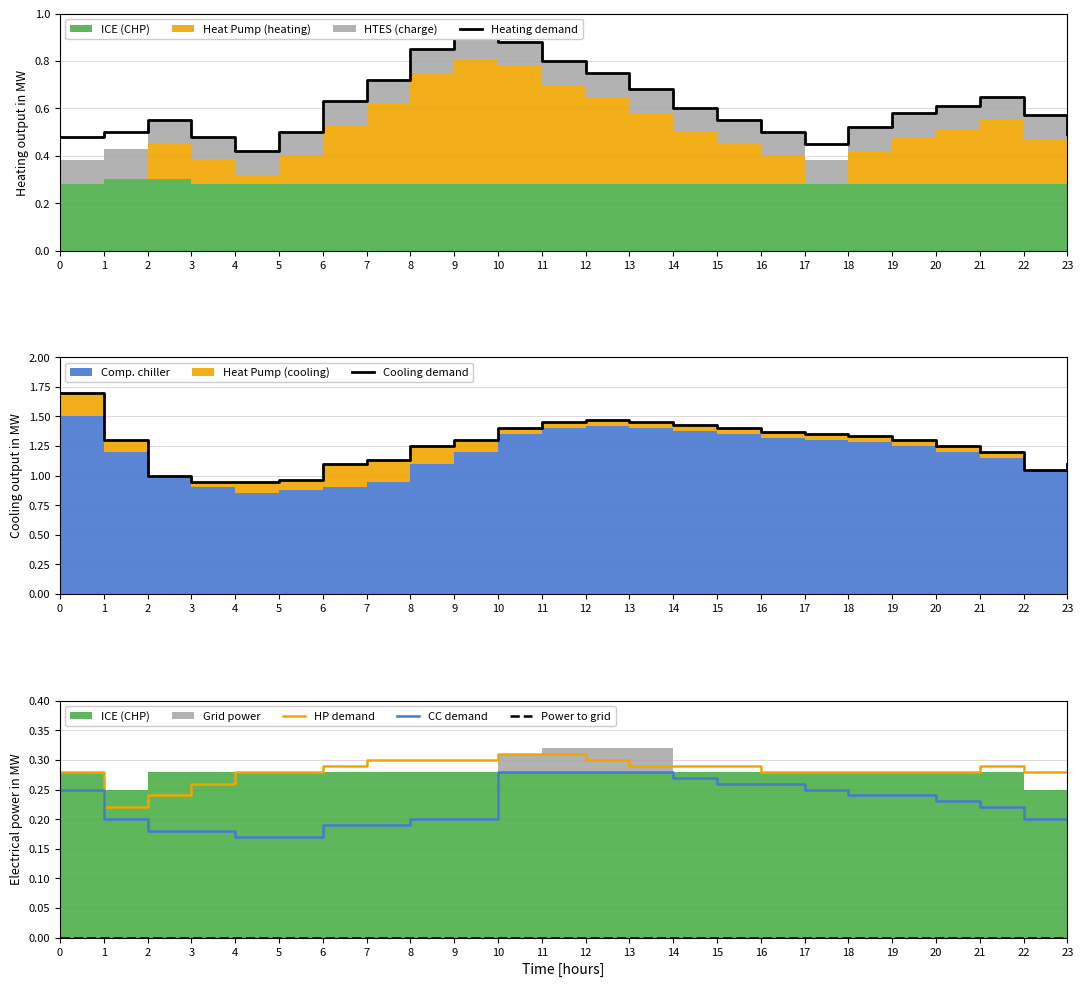

Reading left to right, extract all data points from this chart.

Heating demand: 0.5	0.5	0.6	0.5	0.4	0.5	0.6	0.7	0.8	0.9	0.9	0.8	0.8	0.7	0.6	0.6	0.5	0.5	0.5	0.6	0.6	0.7	0.6	0.5
Cooling demand: 1.7	1.3	1.0	0.9	0.9	1.0	1.1	1.1	1.2	1.3	1.4	1.4	1.5	1.4	1.4	1.4	1.4	1.4	1.3	1.3	1.2	1.2	1.1	1.1
HP demand: 0.3	0.2	0.2	0.3	0.3	0.3	0.3	0.3	0.3	0.3	0.3	0.3	0.3	0.3	0.3	0.3	0.3	0.3	0.3	0.3	0.3	0.3	0.3	0.3
CC demand: 0.2	0.2	0.2	0.2	0.2	0.2	0.2	0.2	0.2	0.2	0.3	0.3	0.3	0.3	0.3	0.3	0.3	0.2	0.2	0.2	0.2	0.2	0.2	0.2
Power to grid: 0.0	0.0	0.0	0.0	0.0	0.0	0.0	0.0	0.0	0.0	0.0	0.0	0.0	0.0	0.0	0.0	0.0	0.0	0.0	0.0	0.0	0.0	0.0	0.0